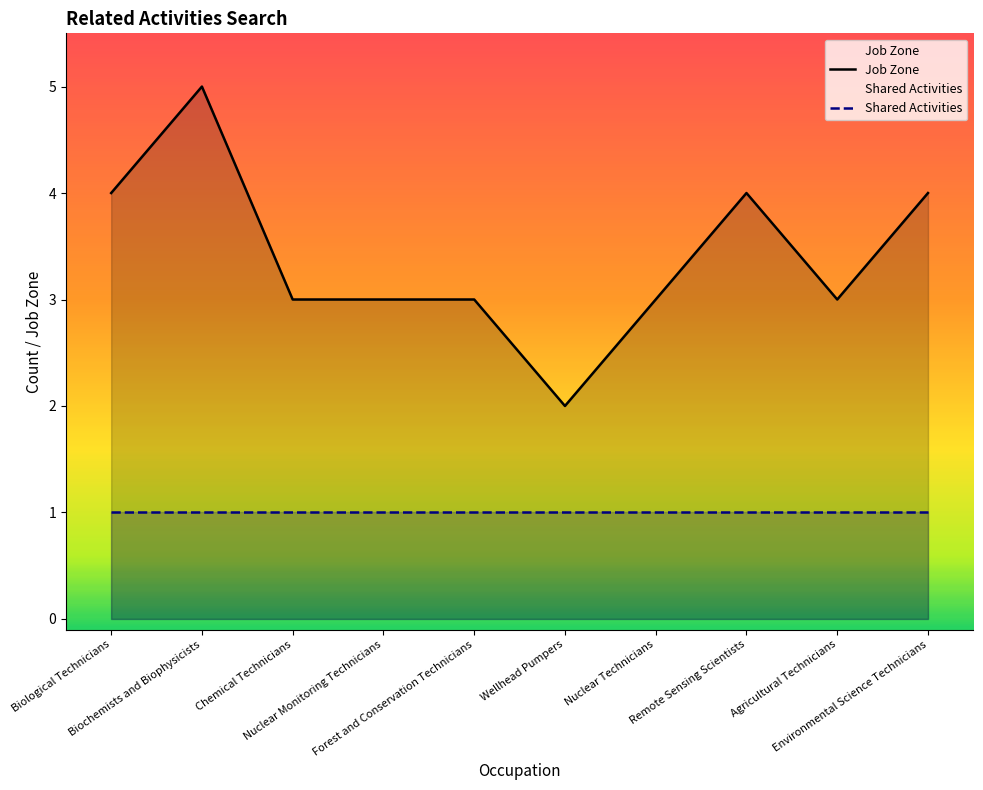

Is the value of Shared Activities at Chemical Technicians greater than the value of Job Zone at Biochemists and Biophysicists?

No